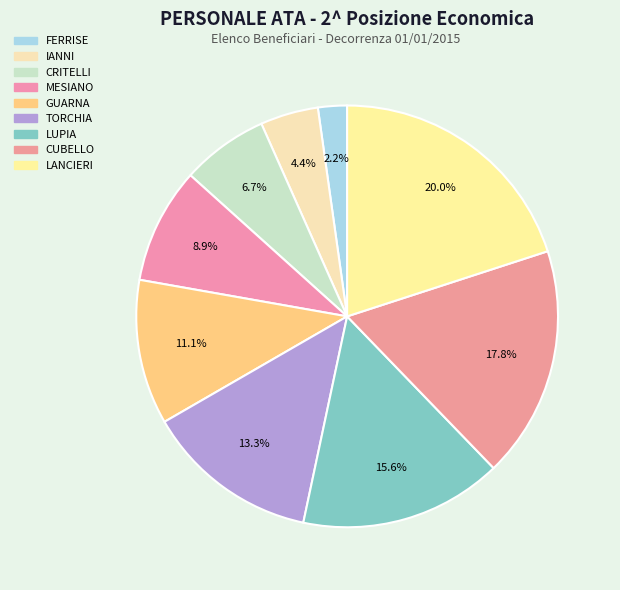

Does CRITELLI account for over 50% of the chart?

No